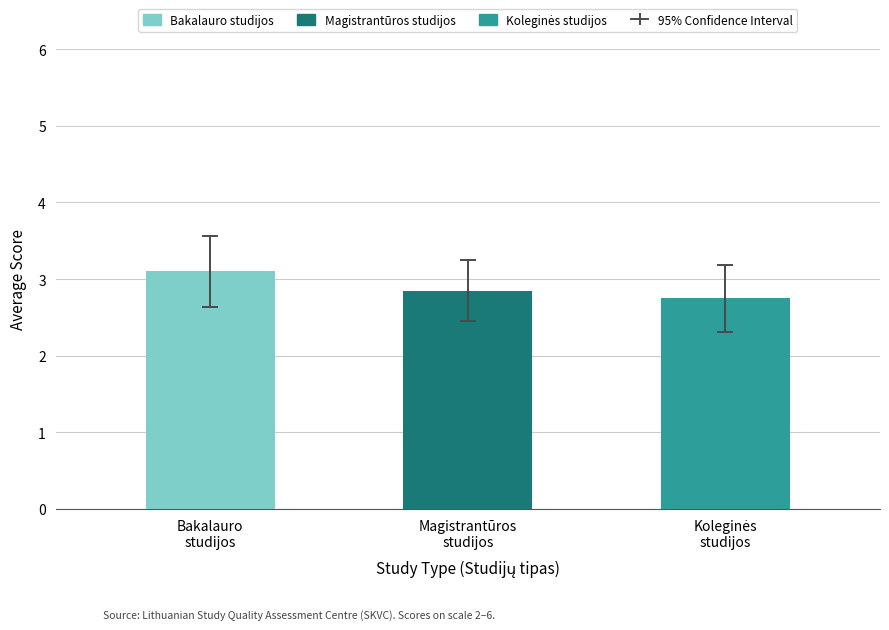

What is the value of the 3rd bar from the left?

2.8